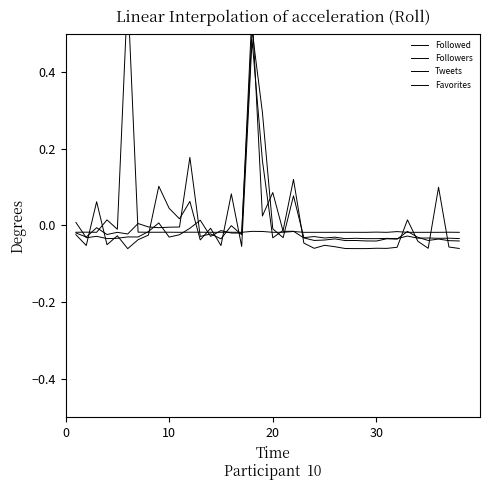

How many times do Followers and Tweets cross each other?

10